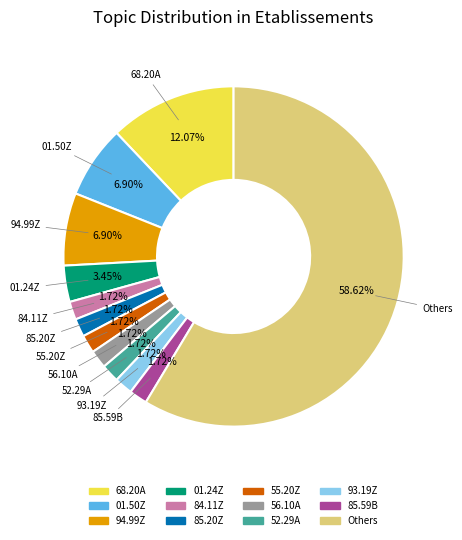

How many slices are in this pie chart?

12